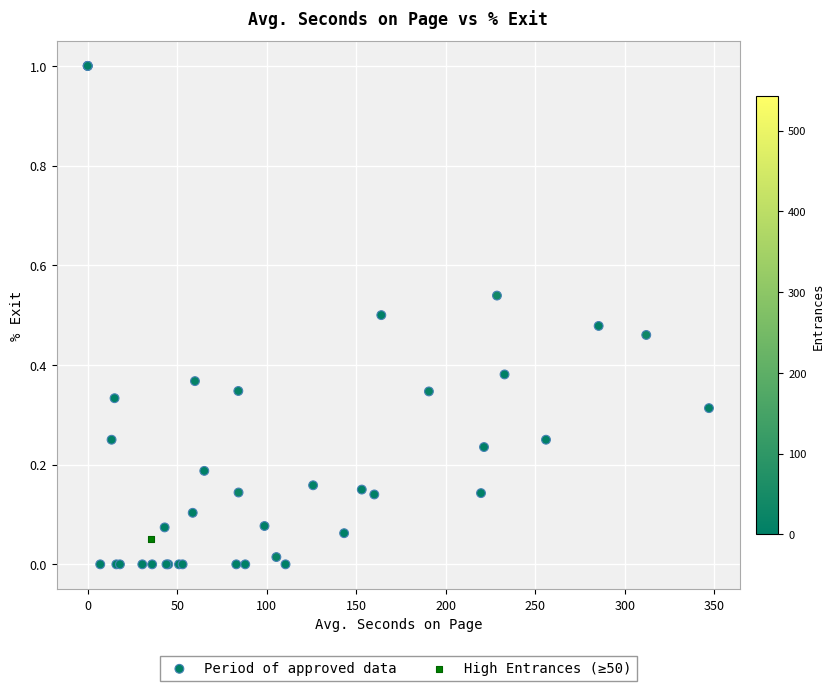

What are all the series names shown in the legend?

Period of approved data, High Entrances (≥50)